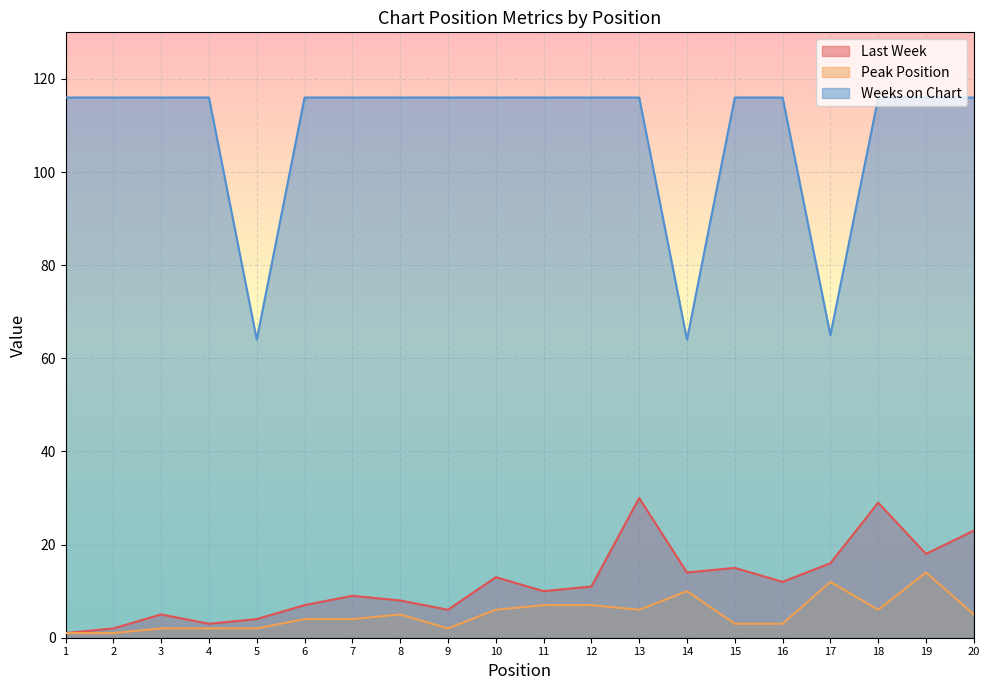

At which category does Peak Position reach its first local peak?

8